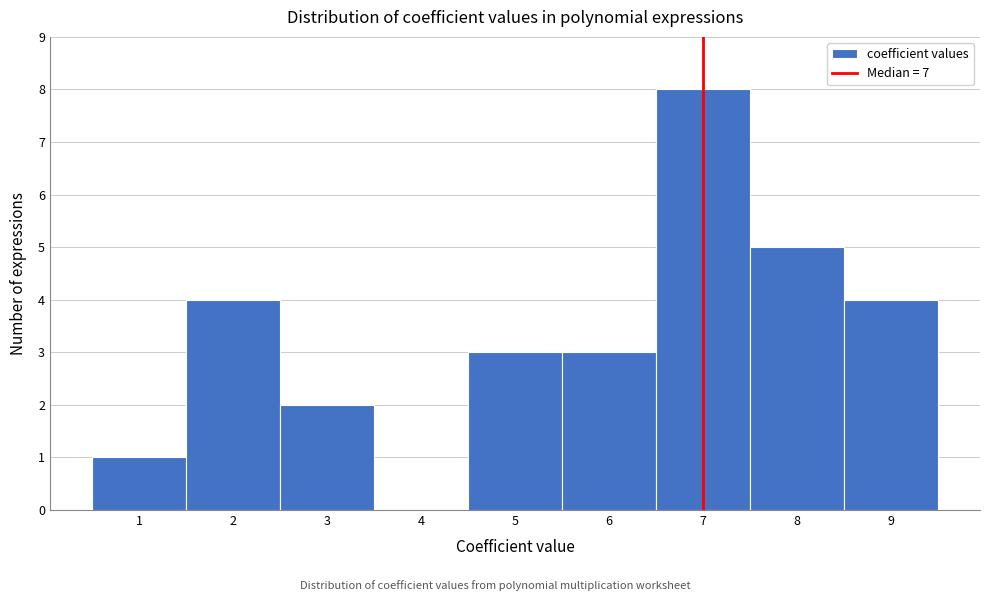

Which range on the x-axis has the tallest bar?

6.5 to 7.5